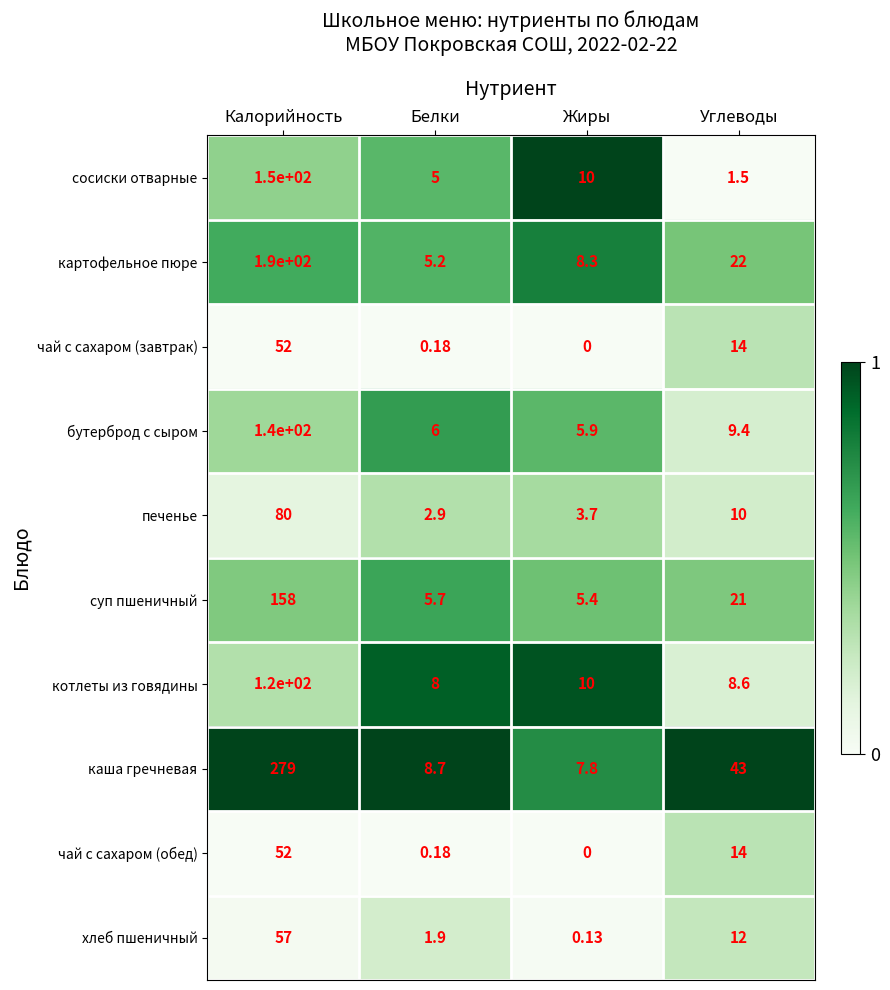

Which series has the widest spread of values?

каша гречневая